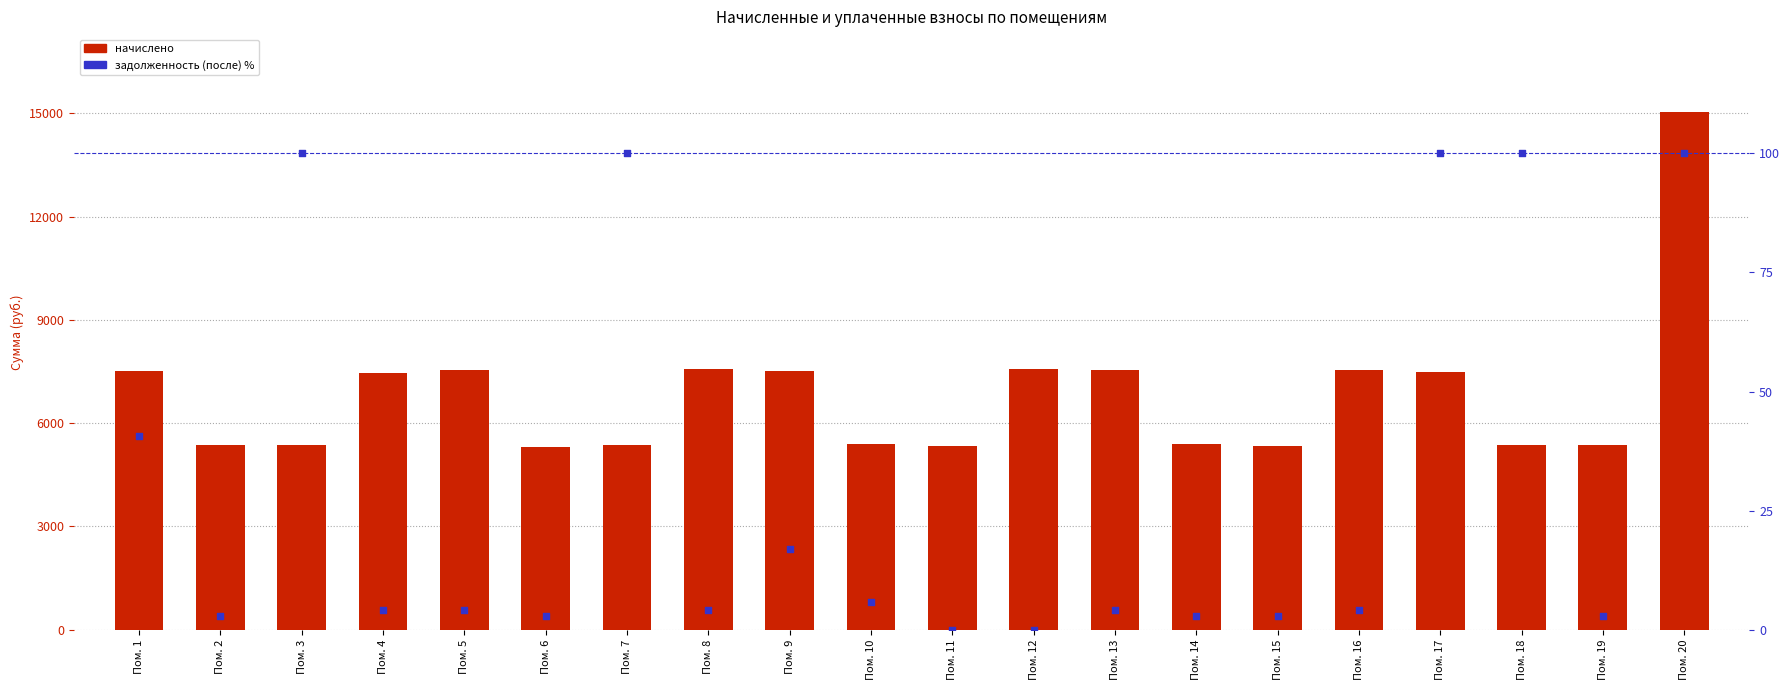

Which series has the largest total across all categories?

начислено